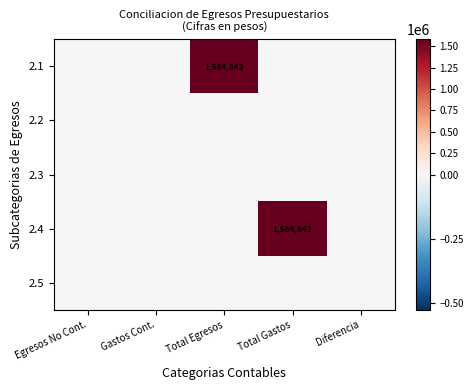

Is the value of 2.5 at Total Egresos greater than the value of 2.1 at Egresos No Cont.?

No